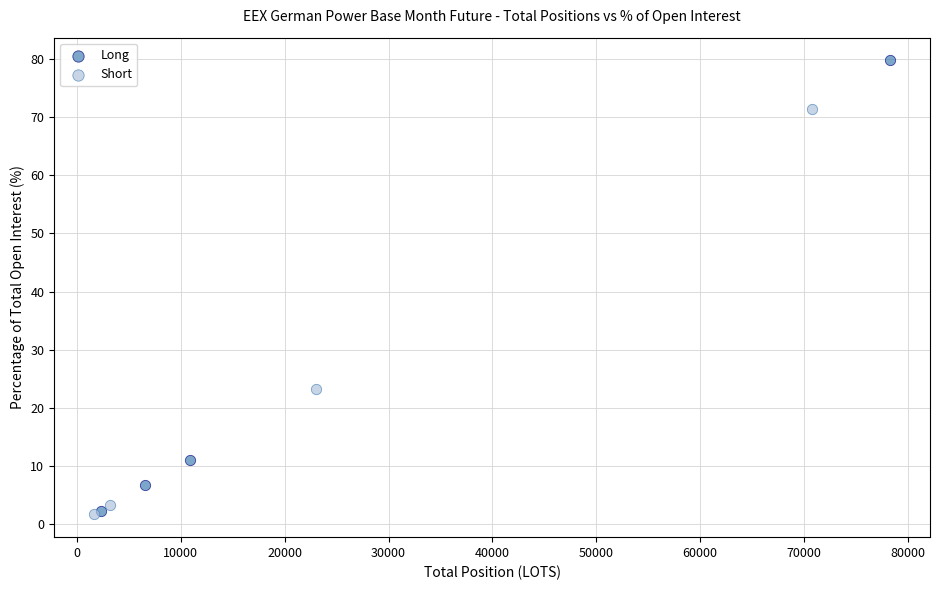

Which series contains the highest Y value?

Long